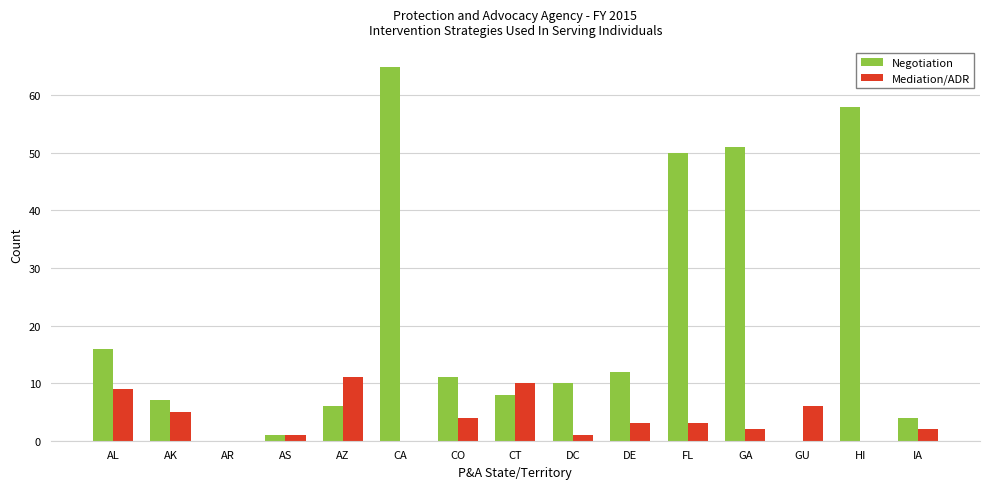

Which series changed the most between AK and AR?

Negotiation